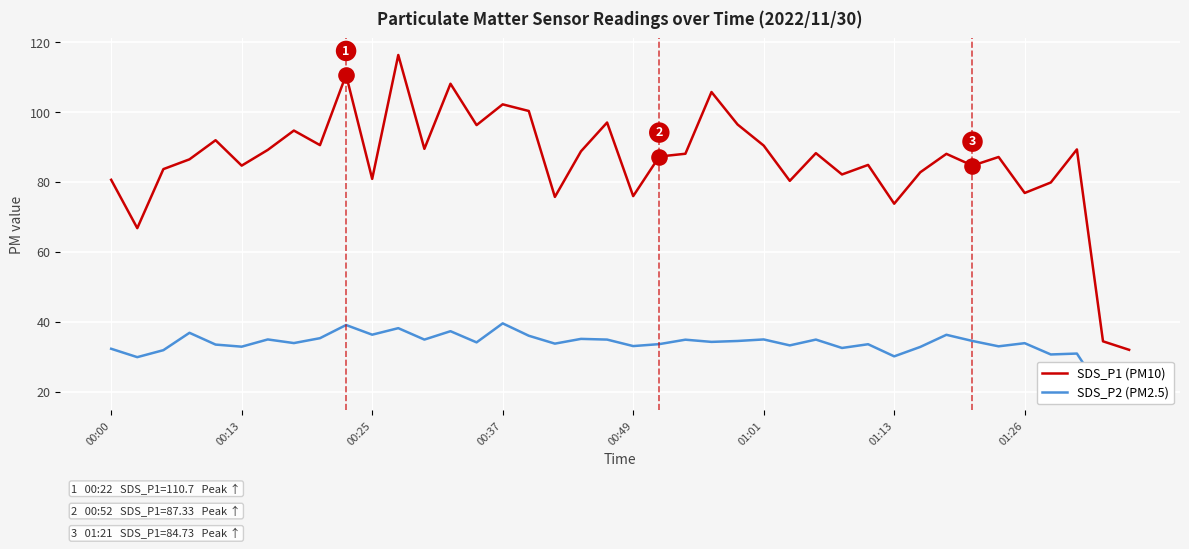

At which category is the sum across all series the highest?

11